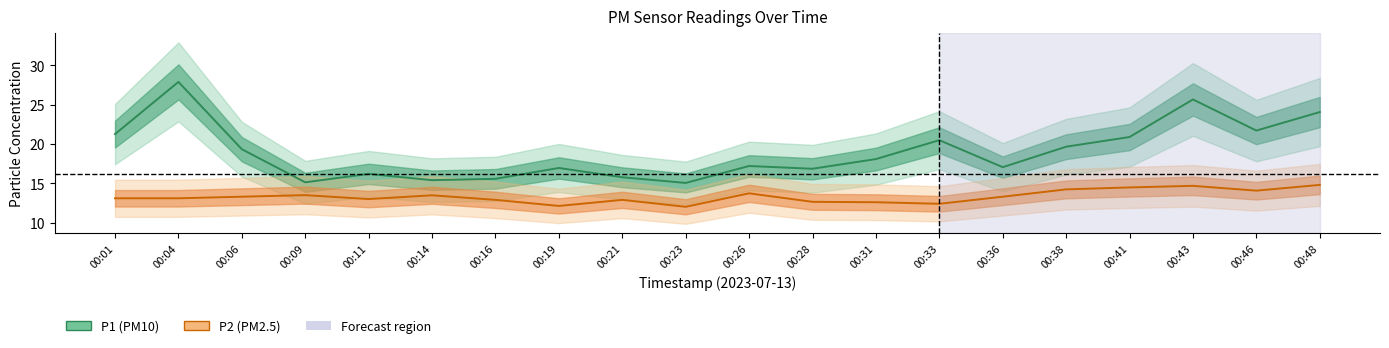

What is the value of the P2 (PM2.5) point at the 13th from the left?

12.6